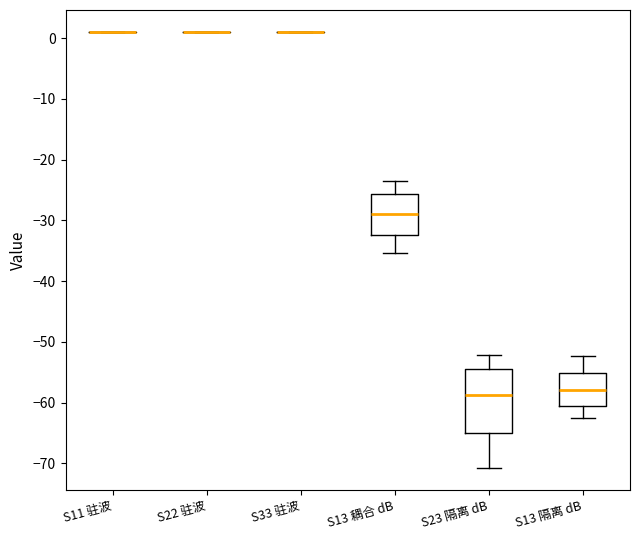

Reading left to right, read every box against the y-axis: the position of its median line, the range the box covers, and the ends of its whiskers. The values are not printed on the chart, so give them approximately, as read against the axis.

S11 驻波: box collapsed to a line at 1, whiskers 1 to 1
S22 驻波: box collapsed to a line at 1, whiskers 1 to 1
S33 驻波: box collapsed to a line at 1, whiskers 1 to 1
S13 耦合 dB: median -29, box -32 to -26, whiskers -35 to -23
S23 隔离 dB: median -59, box -65 to -54, whiskers -71 to -52
S13 隔离 dB: median -58, box -61 to -55, whiskers -63 to -52